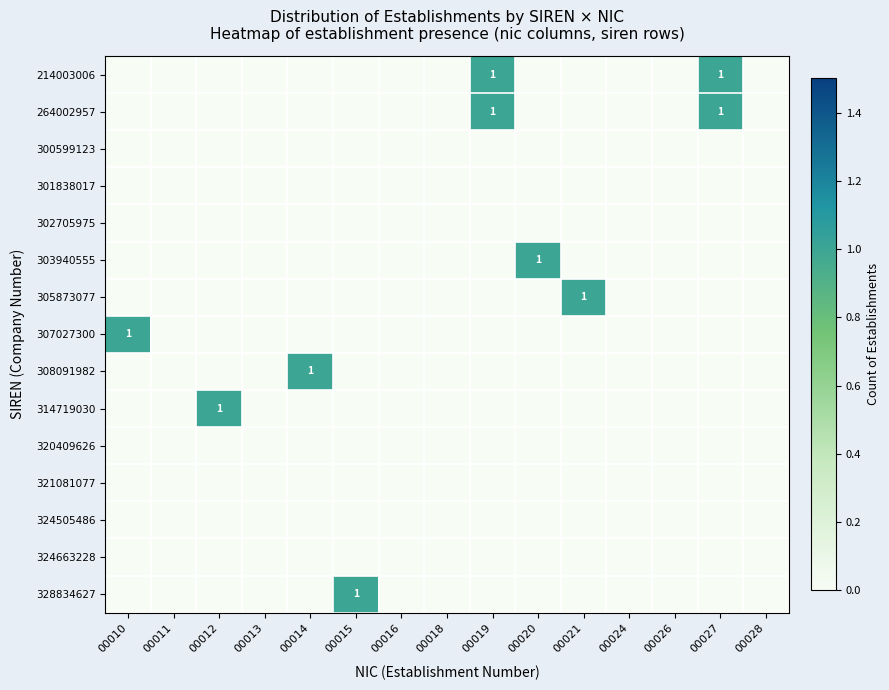

Which category has the lowest value across all series?

00010